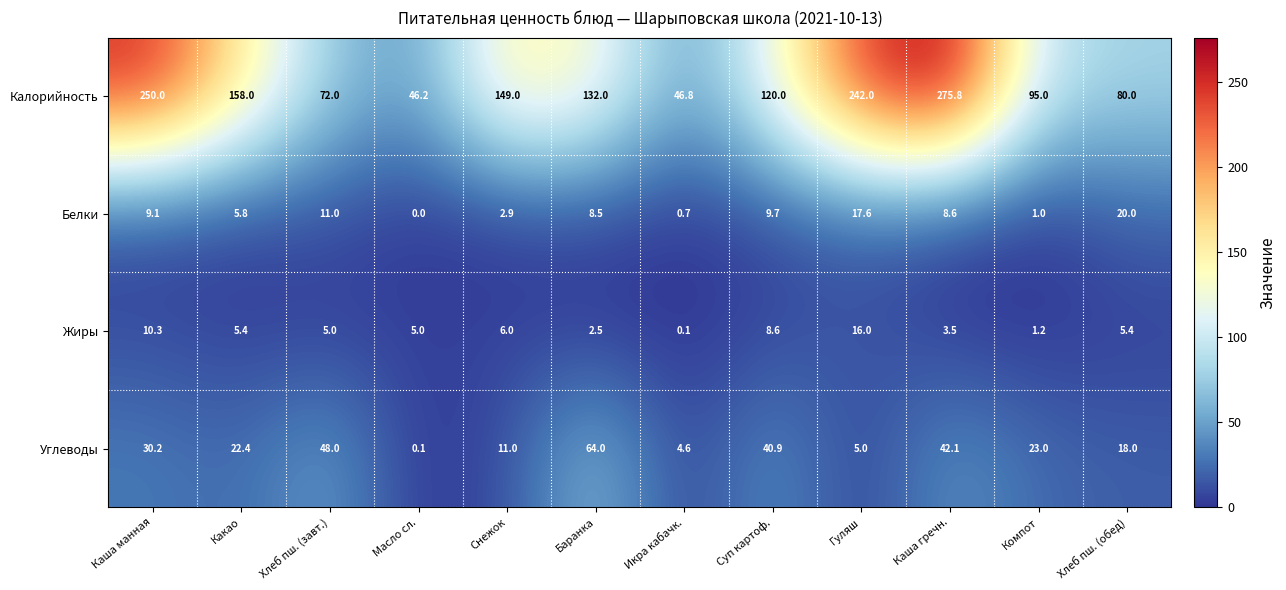

At which category is the sum across all series the highest?

Каша гречн.